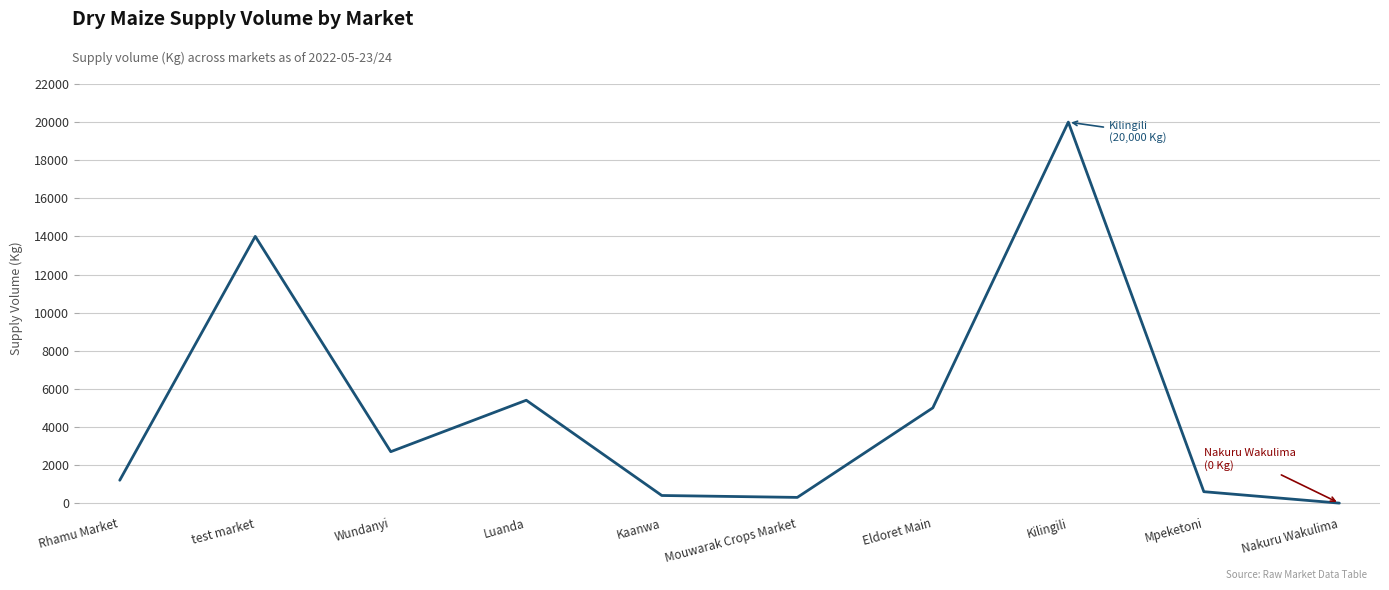

True or false: the data has more than 1 interior local peaks.

True